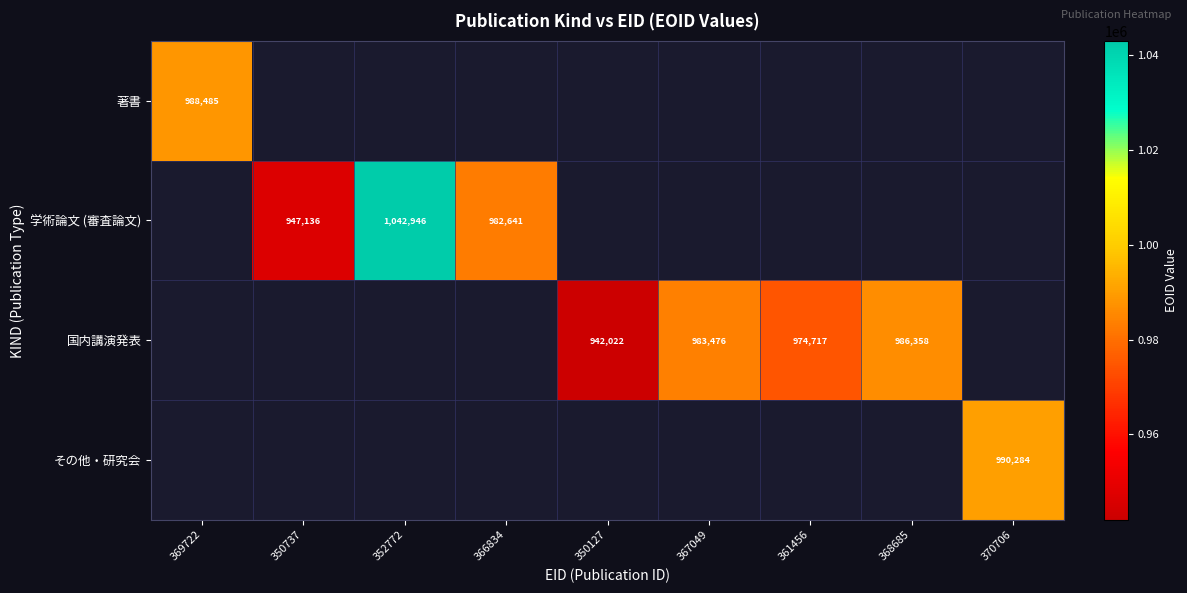

Which category has the lowest value across all series?

350737